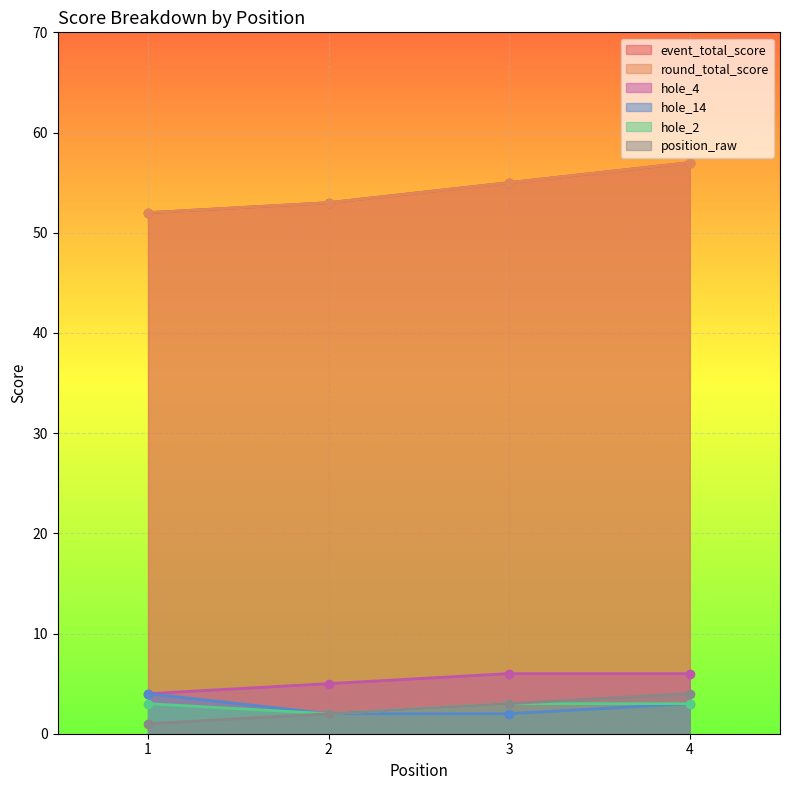

At how many categories does at least one series exceed 48?

4